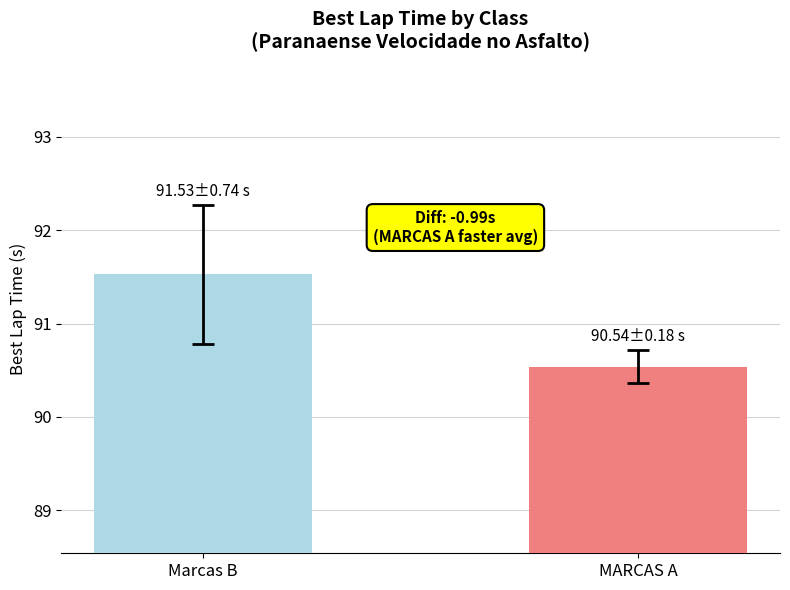

How many values are below 91?

1